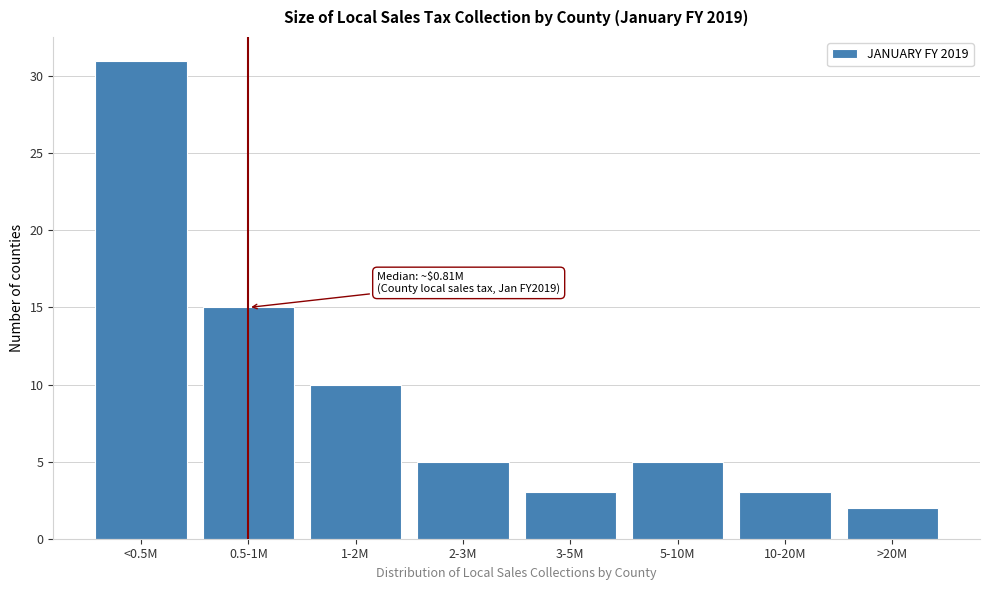

Reading left to right, list all the values displayed in this chart.

<0.5M=31	0.5-1M=15	1-2M=10	2-3M=5	3-5M=3	5-10M=5	10-20M=3	>20M=2